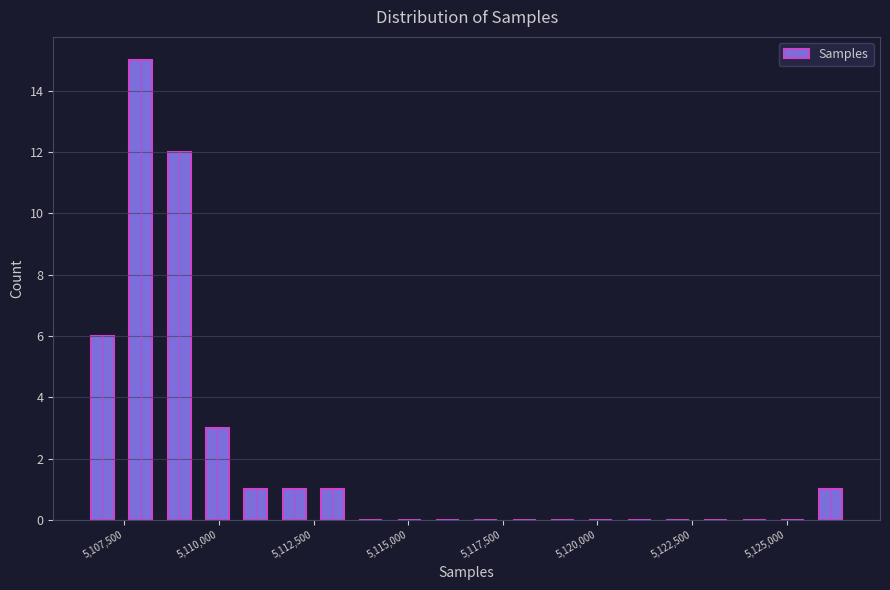

Around what value on the x-axis is the tallest bar? Give the approximate position of its centre, as read against the axis.

5108000